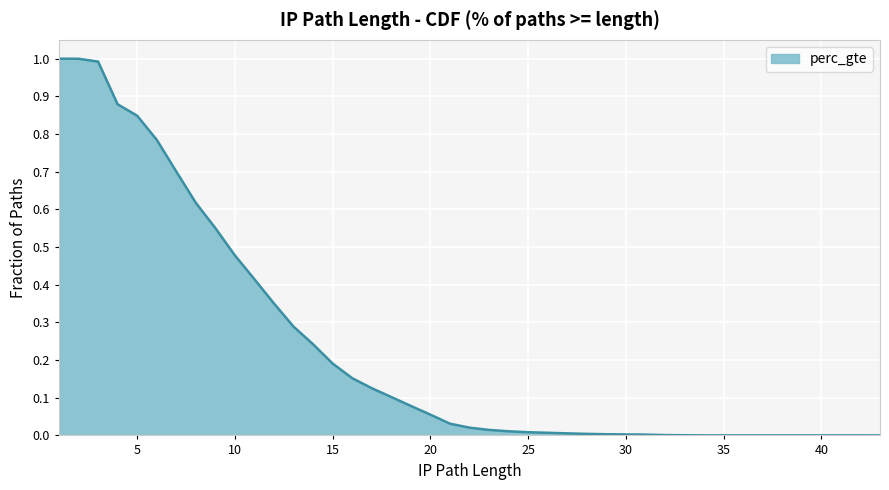

How many series are shown in this chart?

1